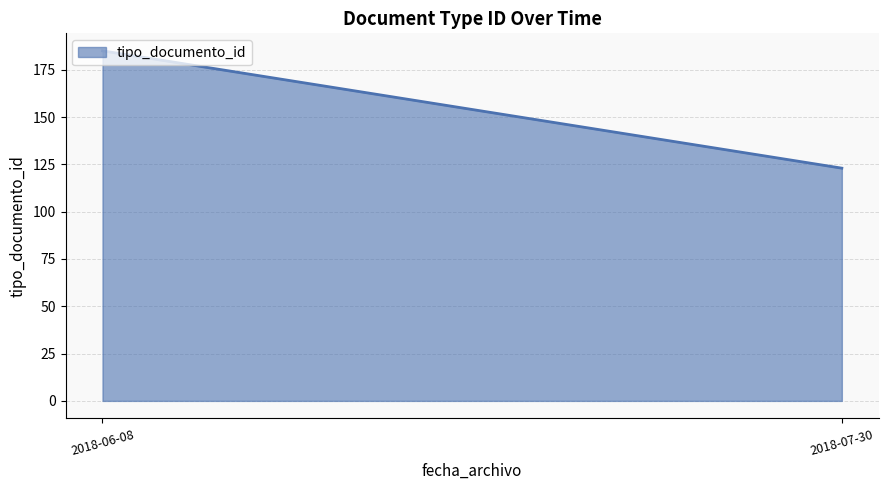

Reading left to right, list all the values displayed in this chart.

2018-06-08=185	2018-07-30=123